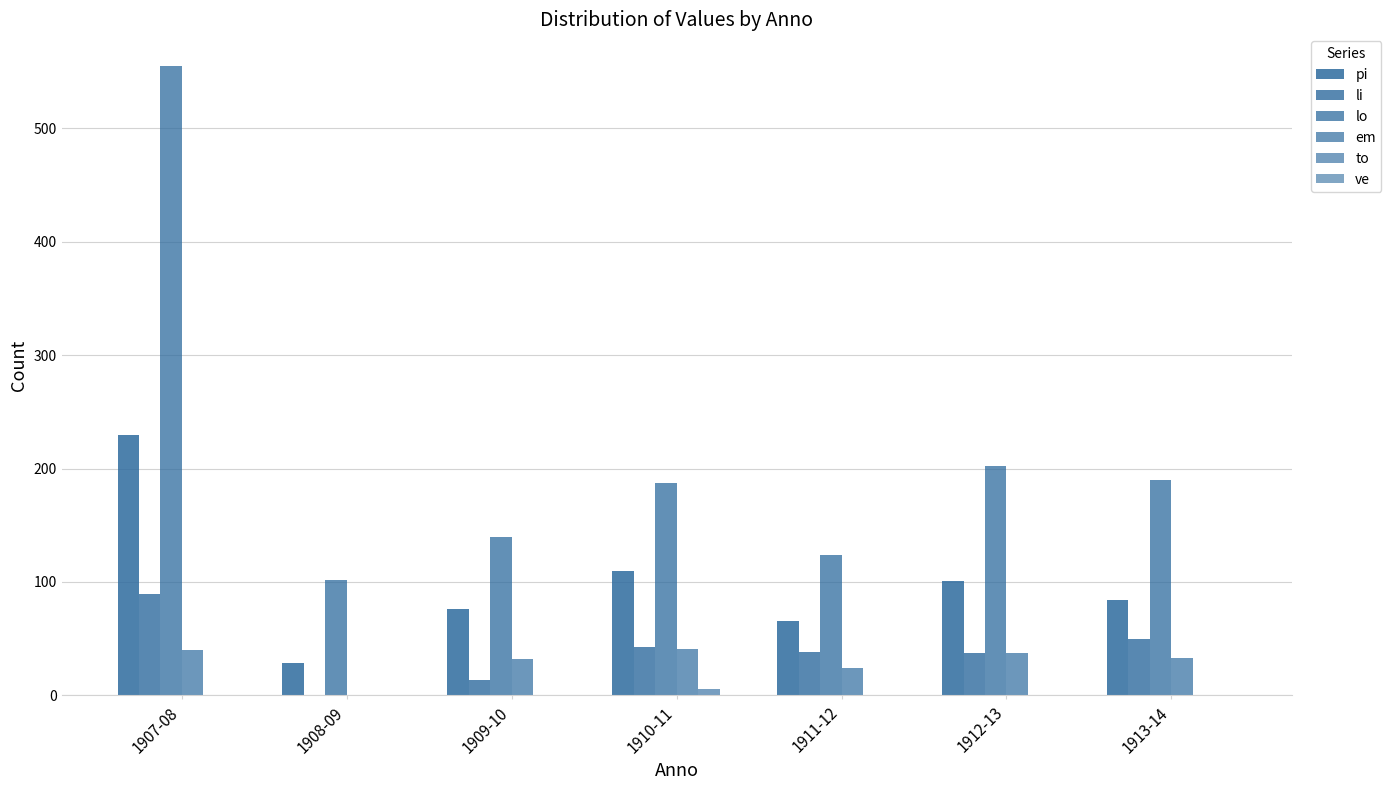

Rank the series by their maximum value, from highest to lowest.

lo, pi, li, em, to, ve